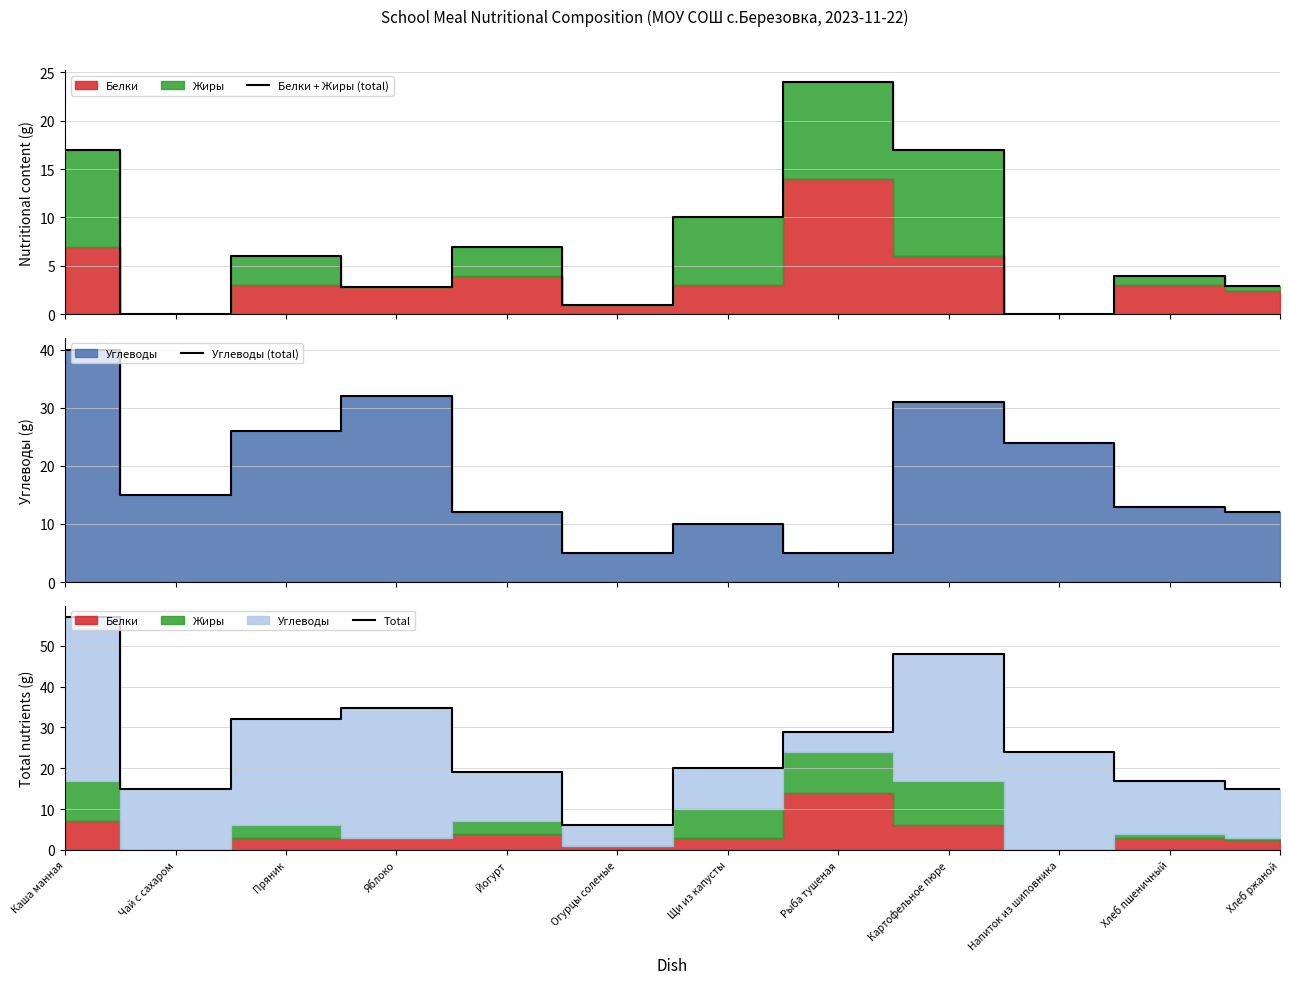

What is the value of the Белки + Жиры (total) point at the 5th from the left?

7.0